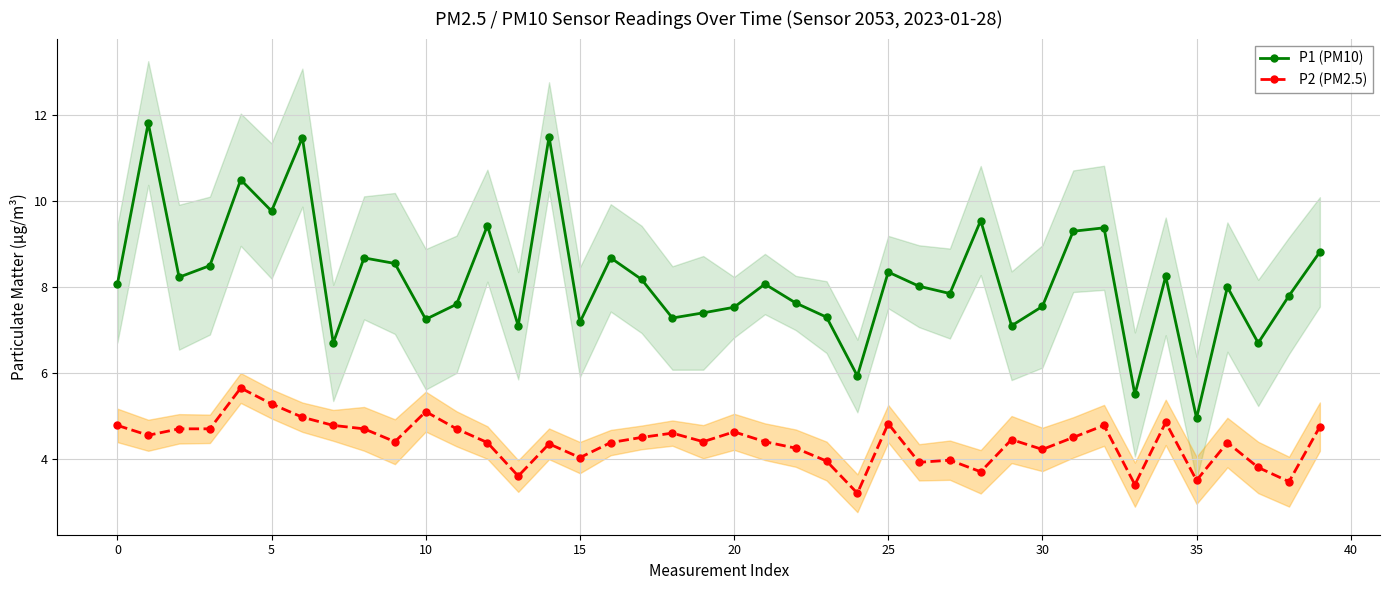

Which category has the lowest value in the P1 (PM10) series?

35